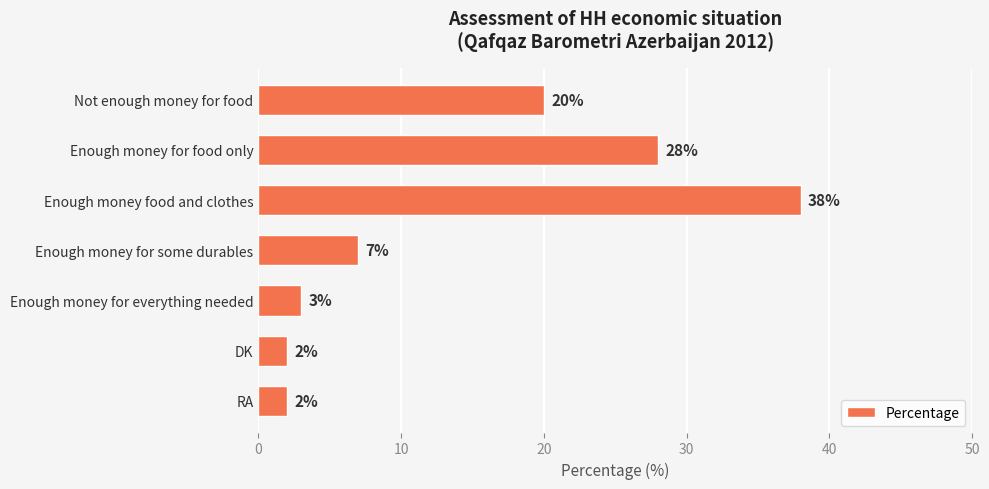

The value at Enough money for some durables is 7. True or false?

True